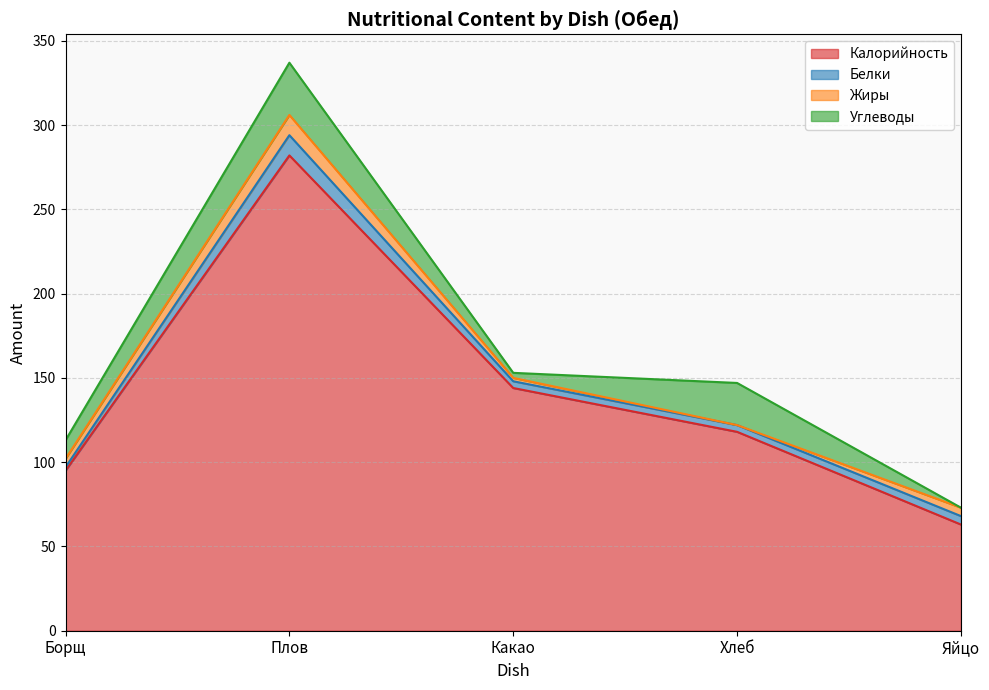

True or false: Жиры and Белки cross at least once.

False